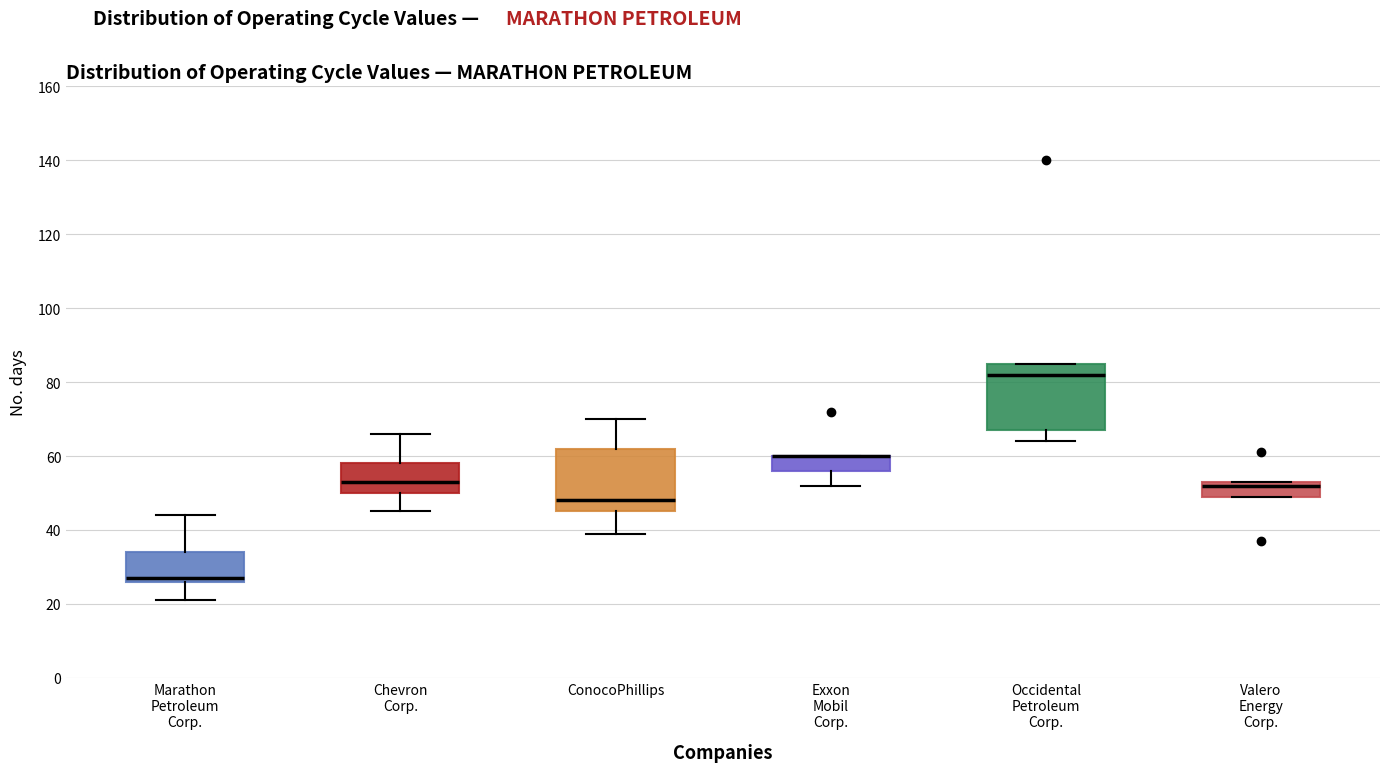

Where is the upper edge of the box for Valero Energy Corp. on the y-axis? The values are not printed on the chart, so give them approximately, as read against the axis.

54